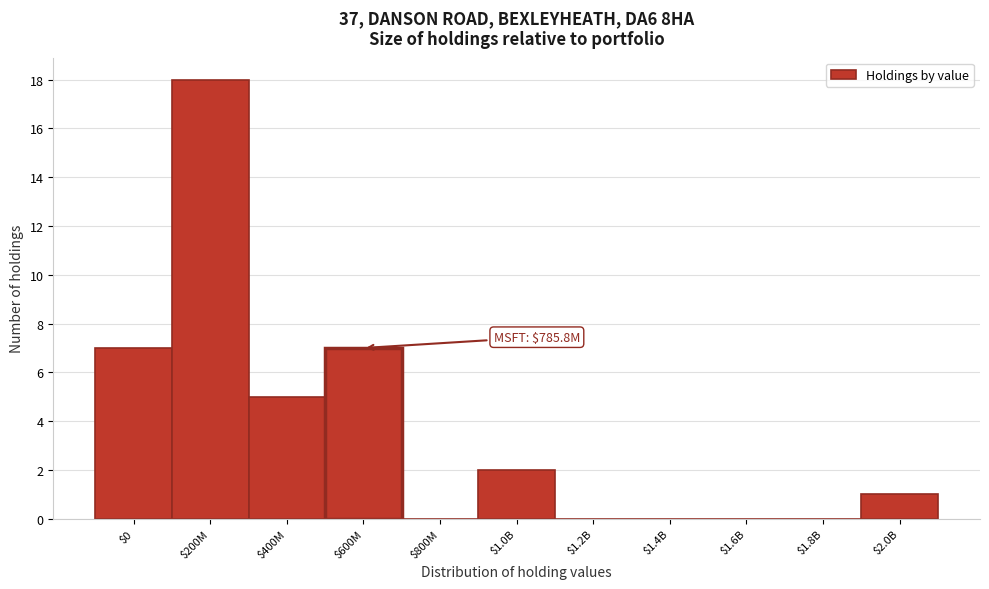

Which label corresponds to the largest value in the chart?

$200M